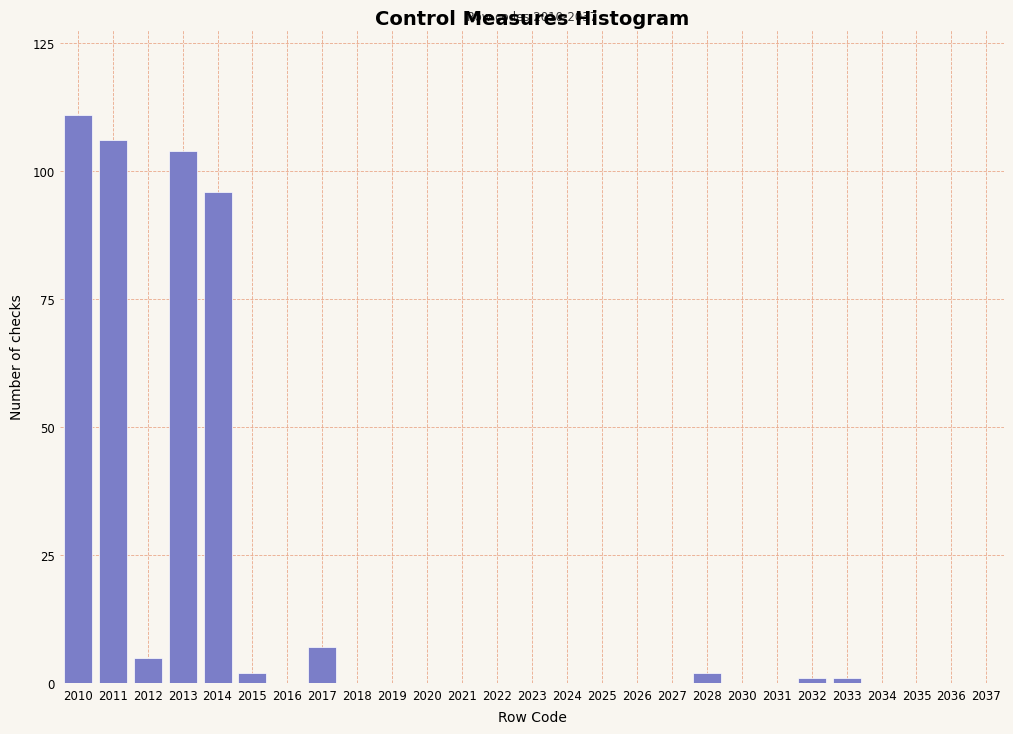

Reading left to right, extract all data points from this chart.

2010=111	2011=106	2012=5	2013=104	2014=96	2015=2	2016=0	2017=7	2018=0	2019=0	2020=0	2021=0	2022=0	2023=0	2024=0	2025=0	2026=0	2027=0	2028=2	2030=0	2031=0	2032=1	2033=1	2034=0	2035=0	2036=0	2037=0